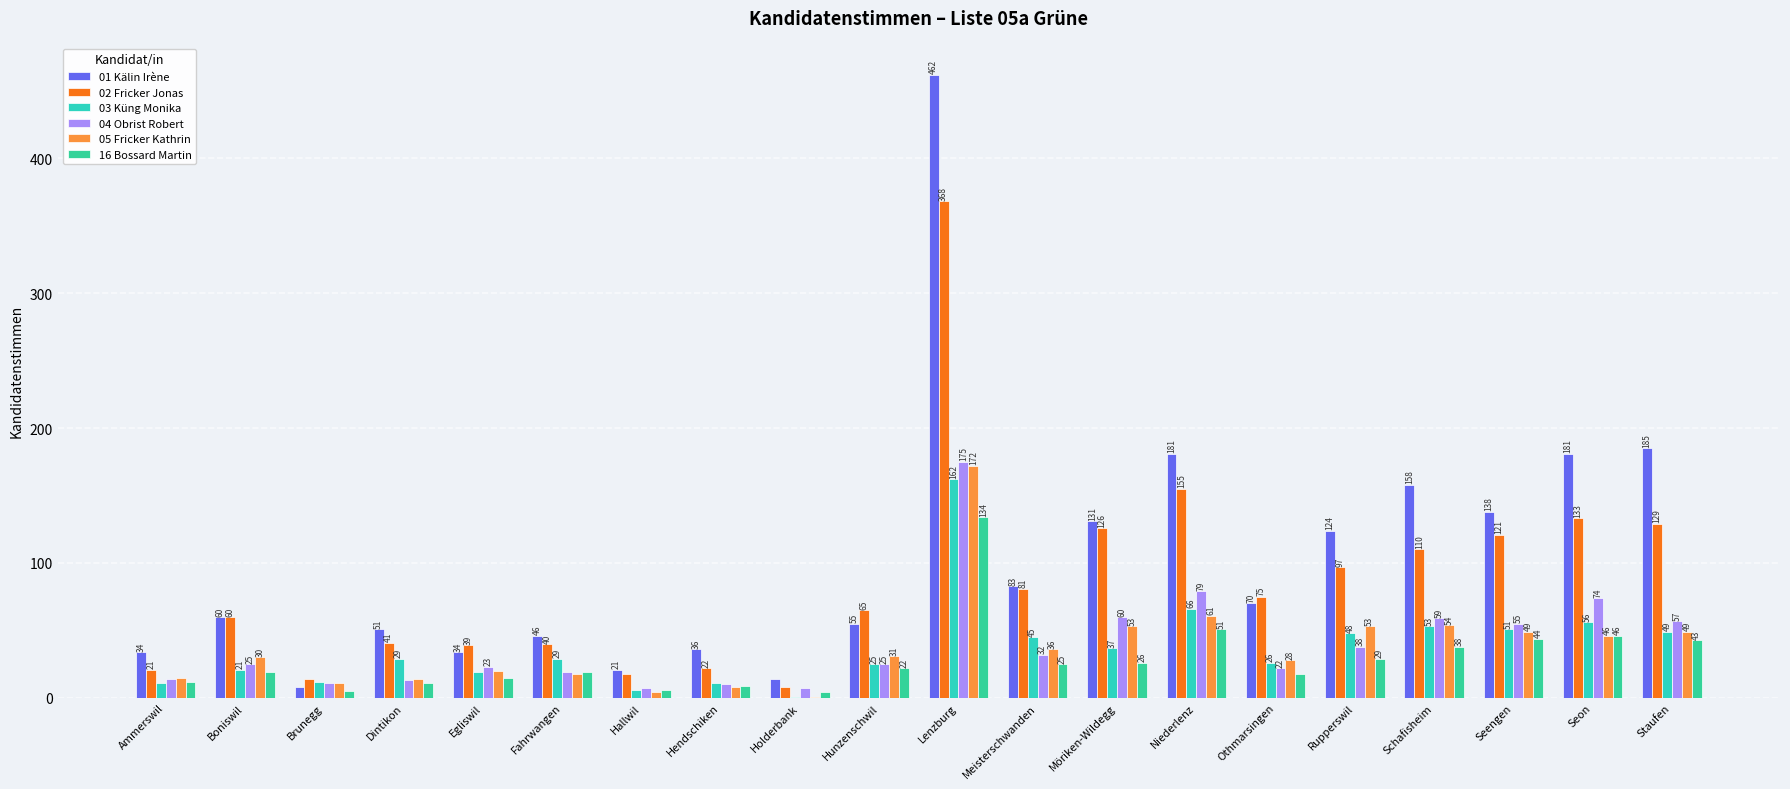

Is it true that 05 Fricker Kathrin equals 54 at Schafisheim?

True